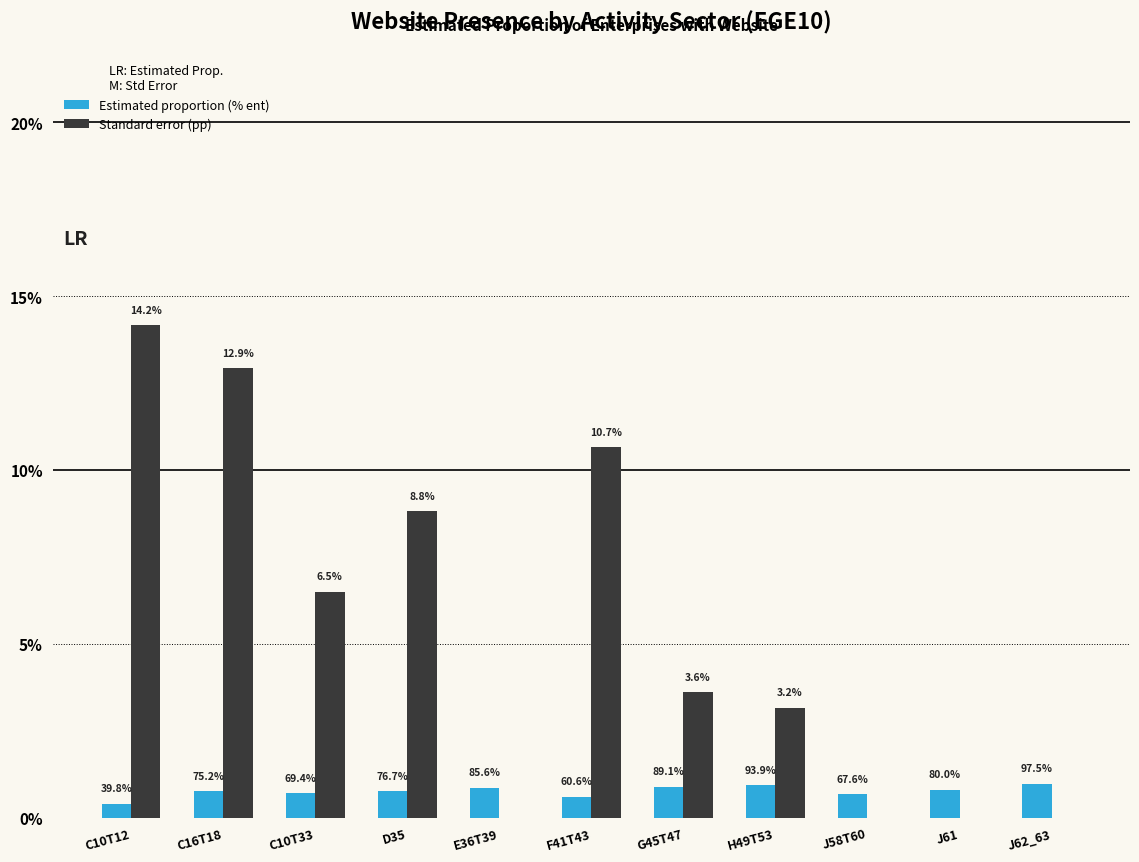

At which label does Standard error (pp) first exceed 3?

C10T12